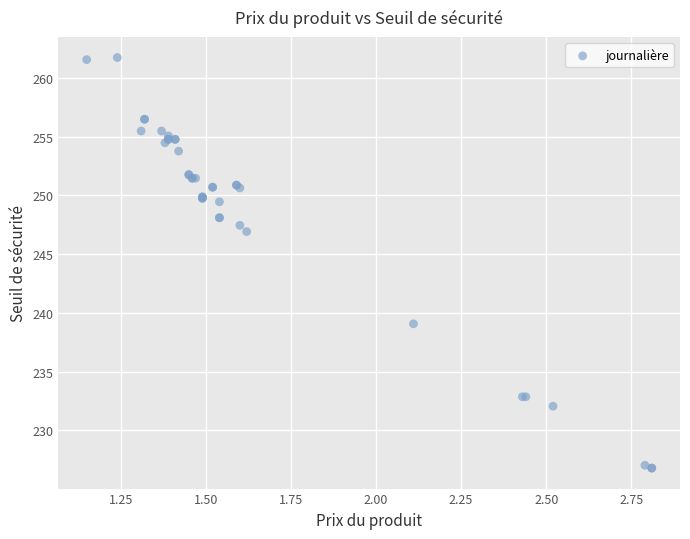

What Y value in the scatter plot is closest to 244?

246.9